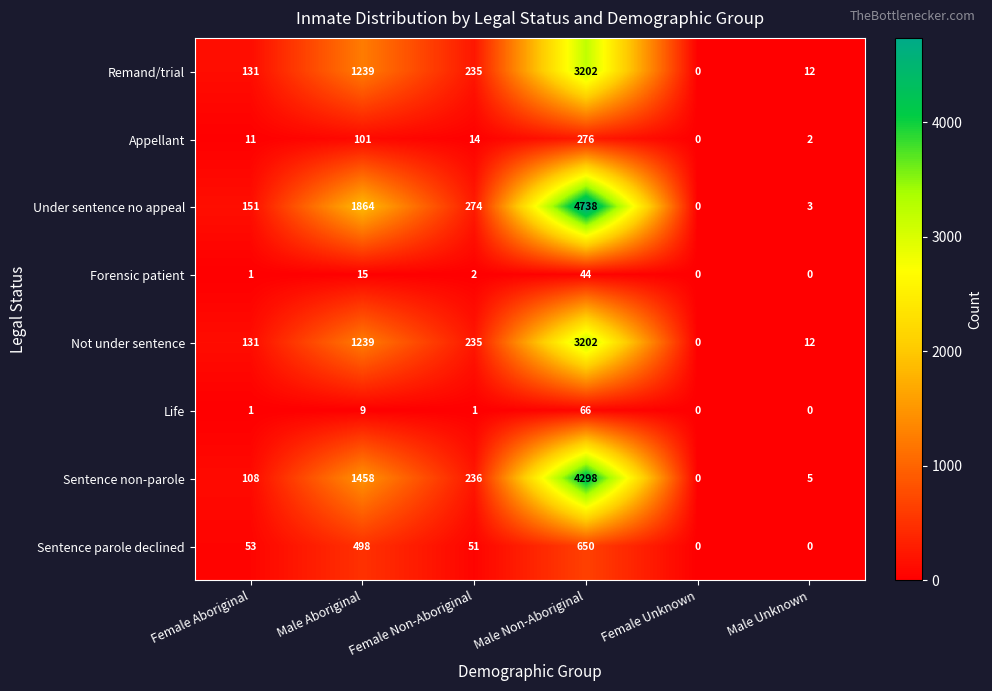

What is the average value of the Forensic patient series?

10